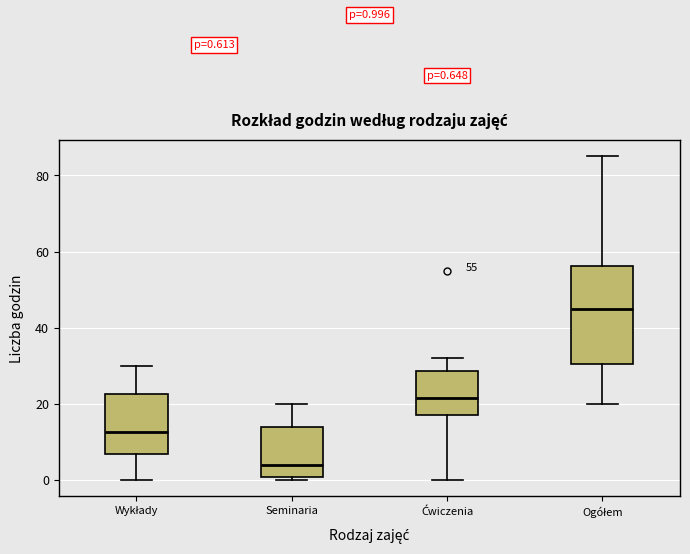

Which box's median line is the highest?

Ogółem